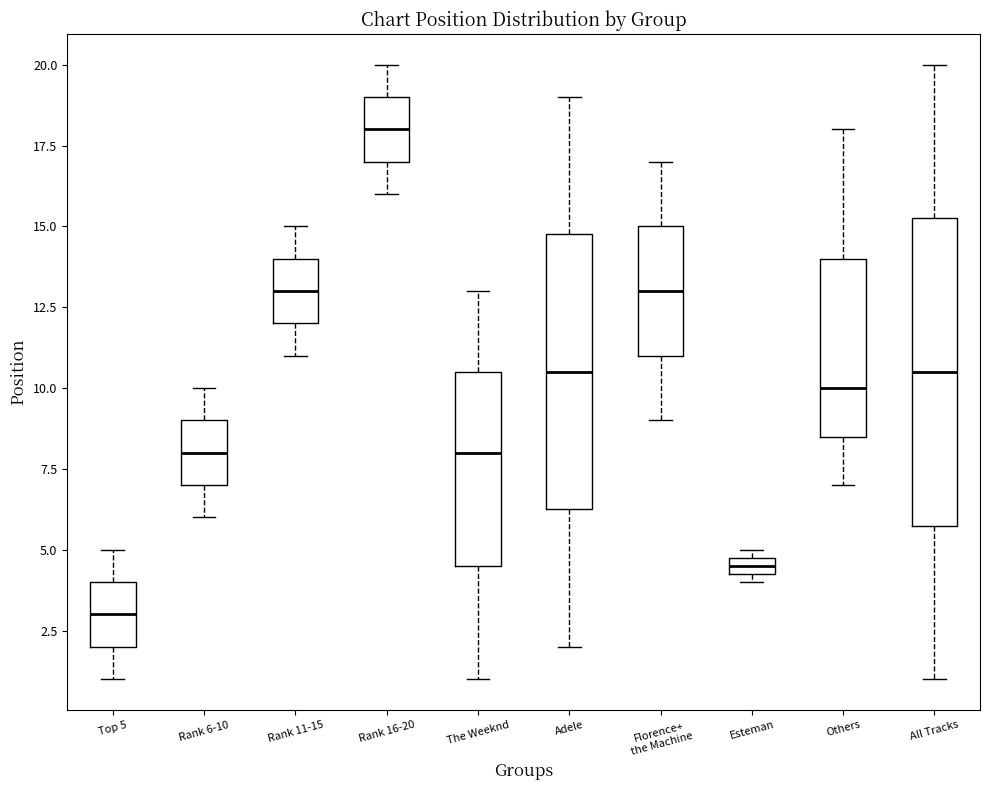

Where is the upper edge of the box for Esteman on the y-axis? The values are not printed on the chart, so give them approximately, as read against the axis.

5.0